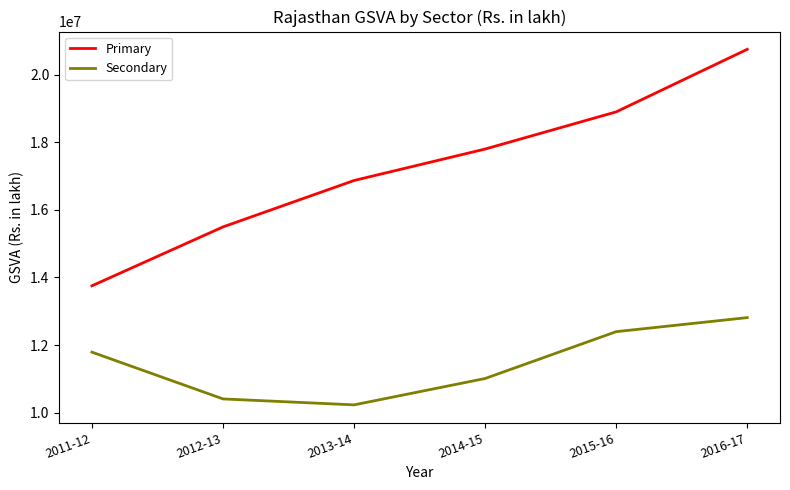

True or false: Secondary and Primary cross at least once.

False